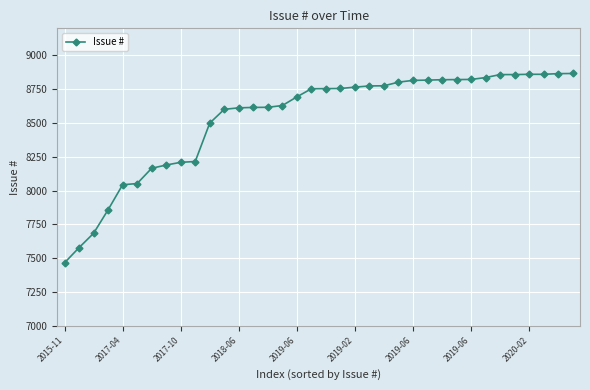

What is the minimum value shown in the chart?

7466